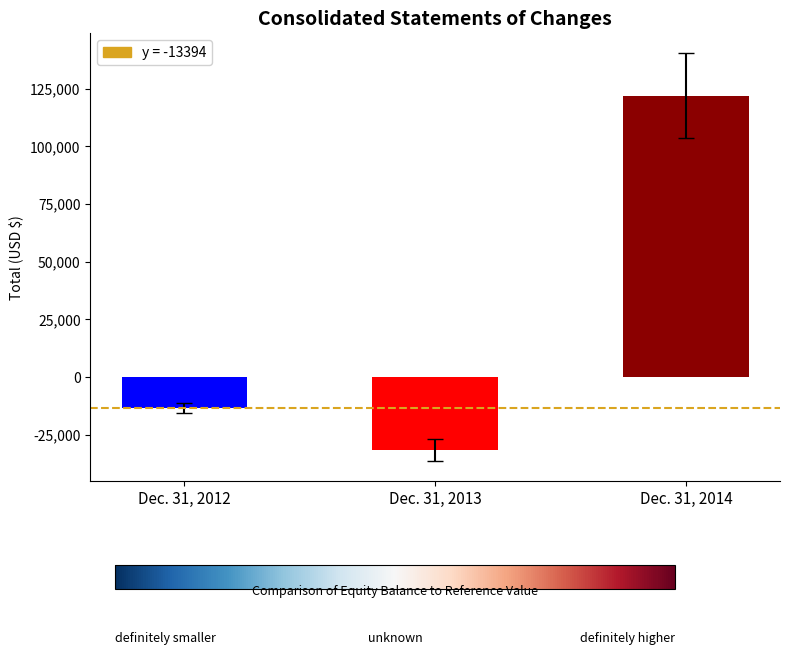

What is the sum of all values?

76955